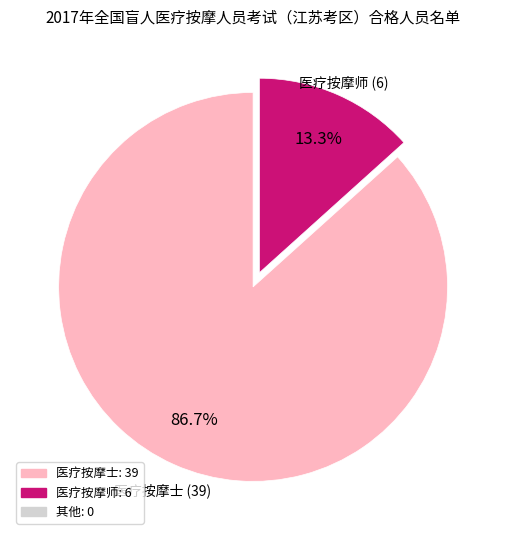

Does any single category account for the majority?

Yes